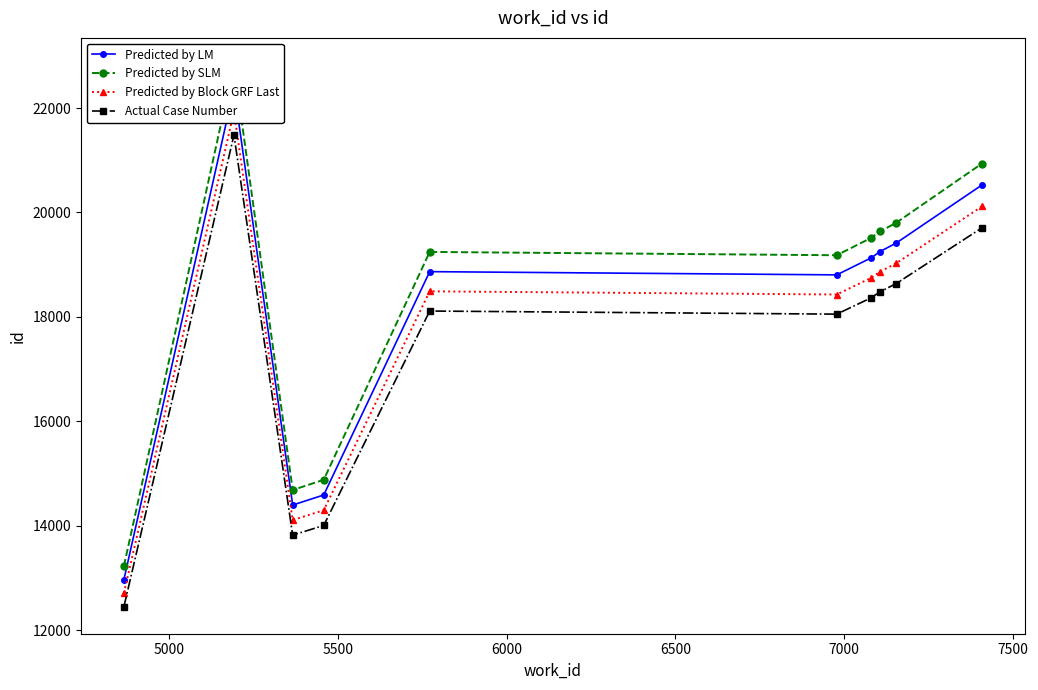

Between 7000 and 5500, which is larger?

7000